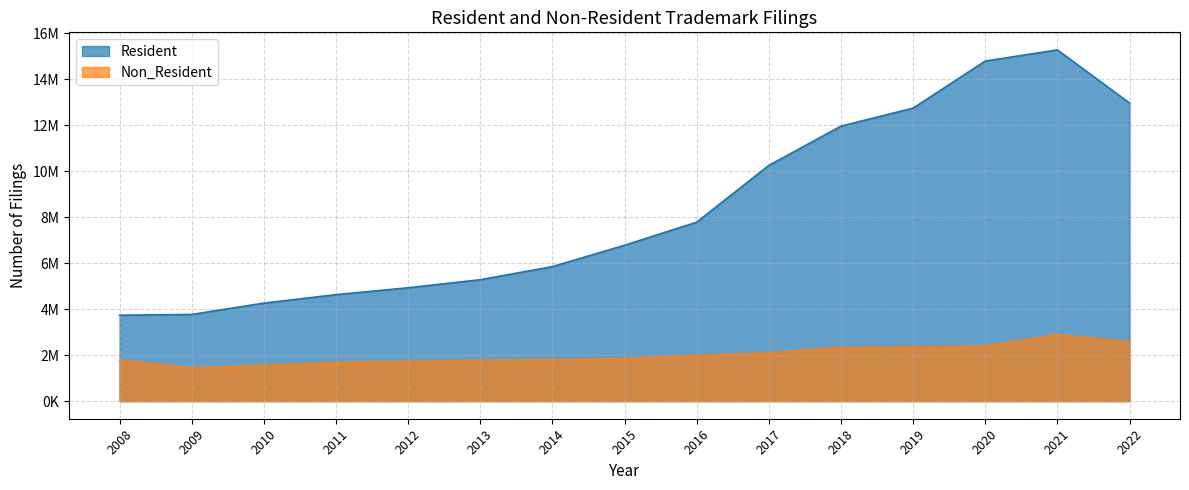

List the series in order of their overall mean, lowest first.

Non_Resident, Resident